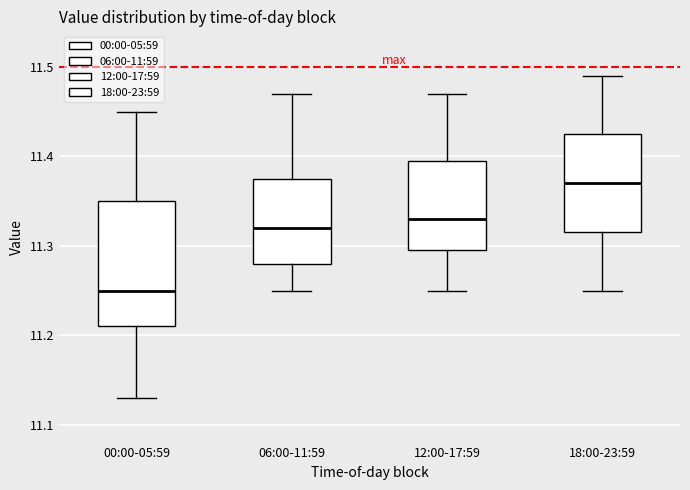

Reading left to right, transcribe this box plot: for each box, give where its median line is, the range the box spans, and where its two whiskers end, as read against the y-axis. The values are not printed on the chart, so give them approximately, as read against the axis.

00:00-05:59: median 11.25, box 11.21 to 11.35, whiskers 11.13 to 11.45
06:00-11:59: median 11.32, box 11.28 to 11.38, whiskers 11.25 to 11.47
12:00-17:59: median 11.33, box 11.30 to 11.40, whiskers 11.25 to 11.47
18:00-23:59: median 11.37, box 11.32 to 11.43, whiskers 11.25 to 11.49